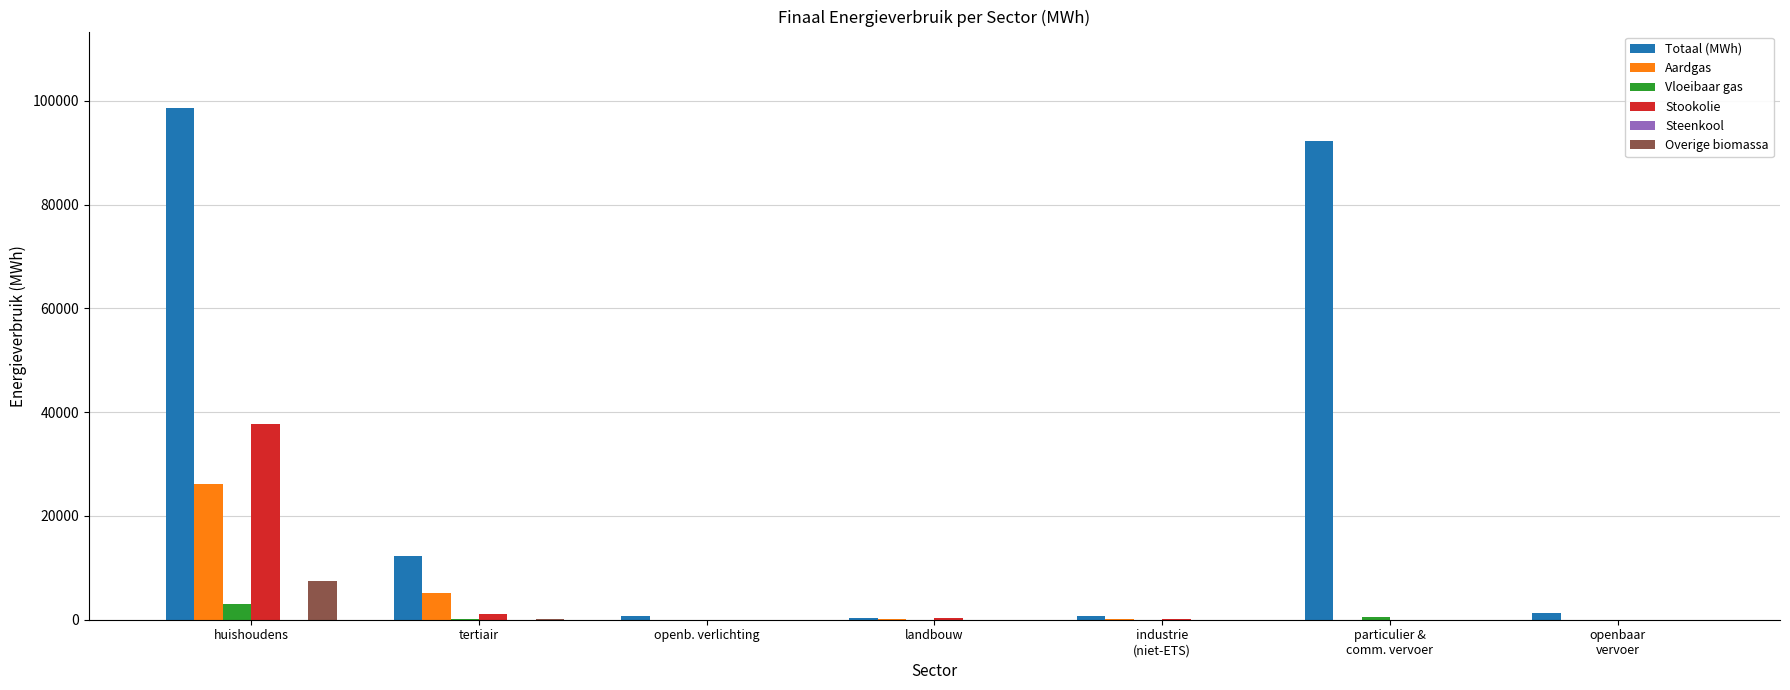

The value of Vloeibaar gas at huishoudens is 2984.6. True or false?

True